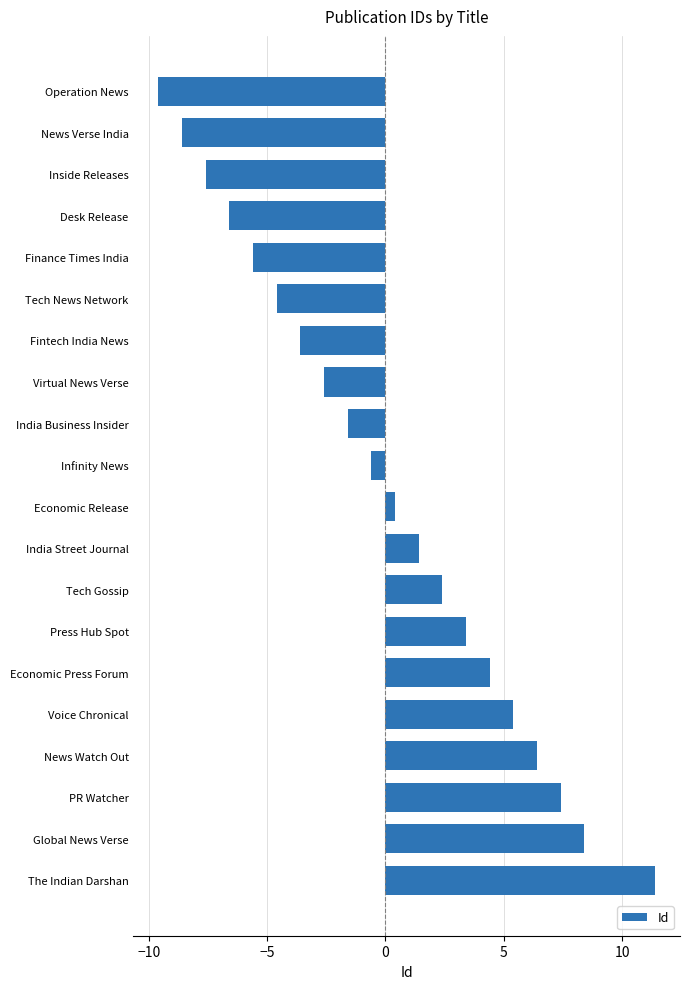

What is the label of the 15th bar from the bottom?

Tech News Network